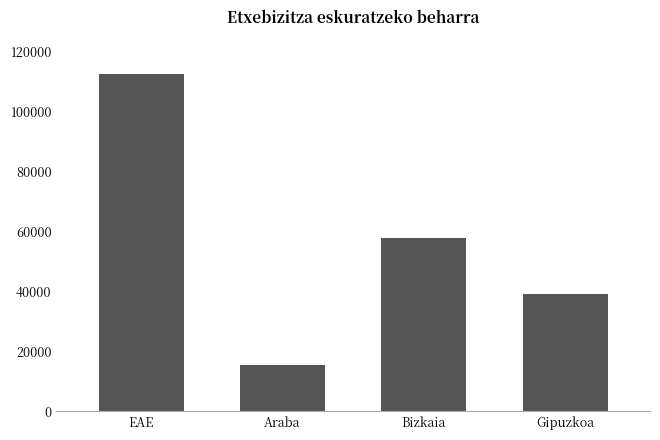

What is the average value?

56359